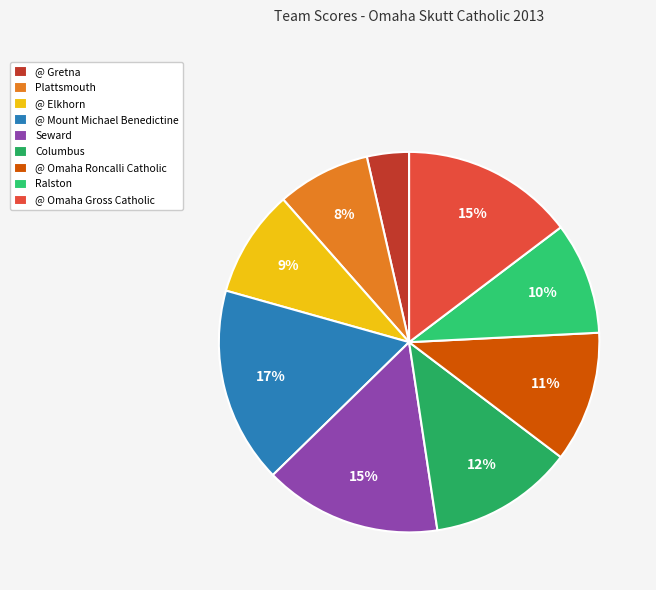

Does any single category account for the majority?

No